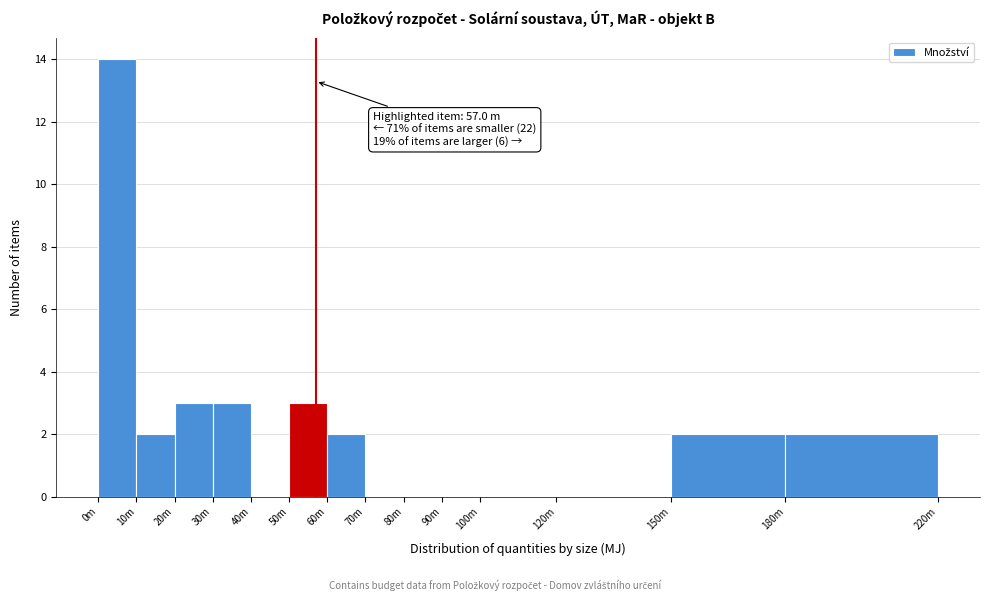

Reading right to left, transcribe all the data shown in this chart.

180m=2	150m=2	120m=0	100m=0	90m=0	80m=0	70m=0	60m=2	50m=3	40m=0	30m=3	20m=3	10m=2	0m=14